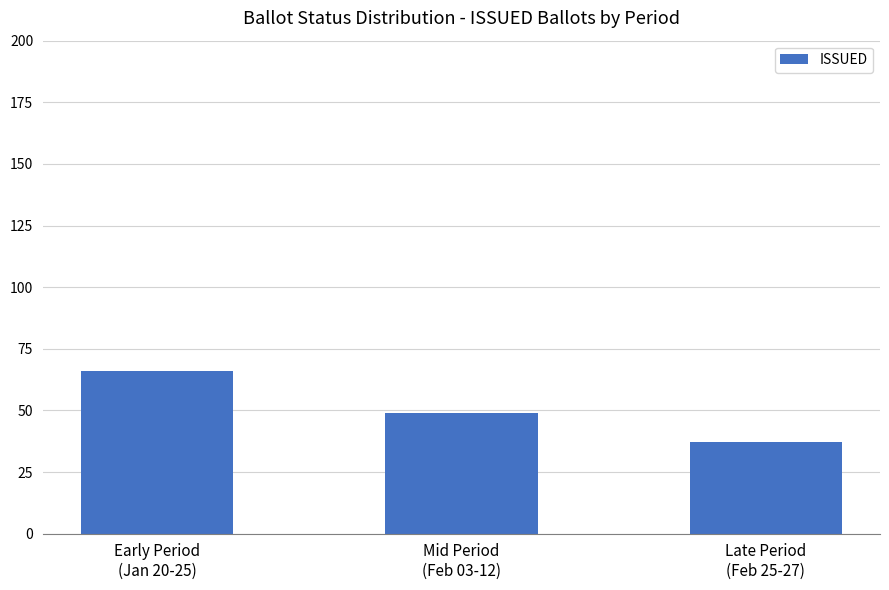

How many values are below 49?

1